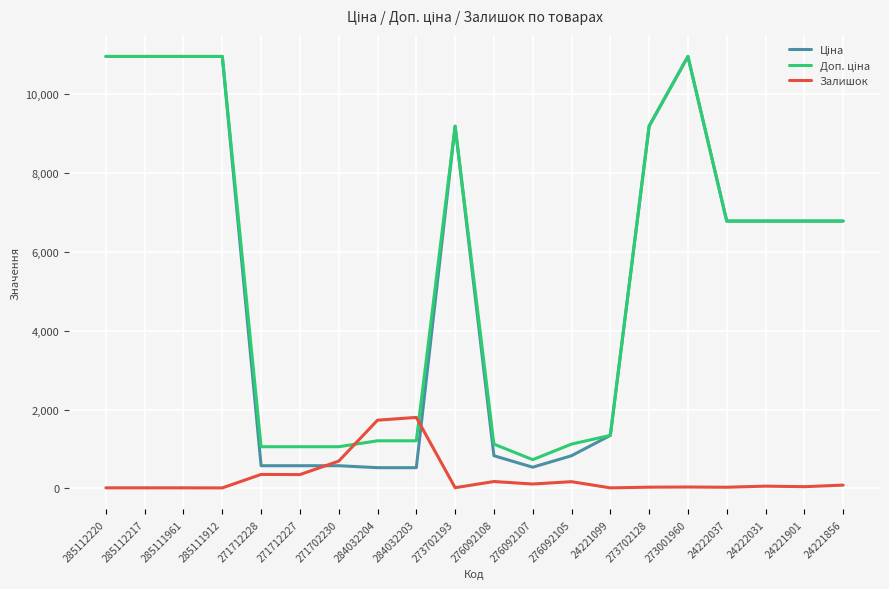

The Залишок series shows 46.0 at 24221901. True or false?

True